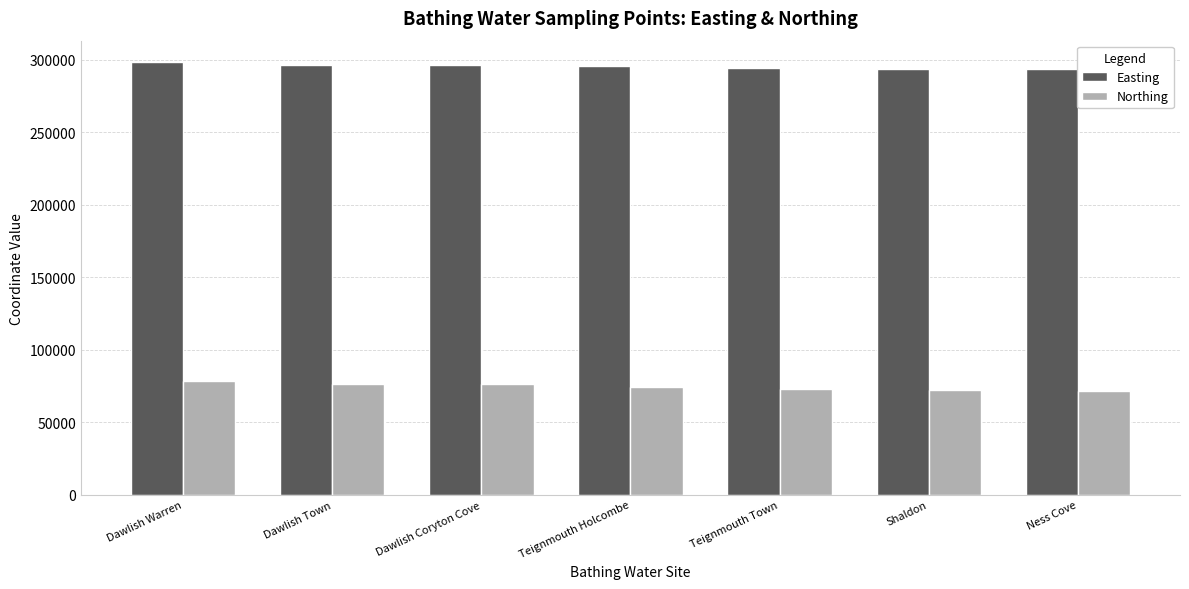

What is the minimum value shown in the chart?

71776